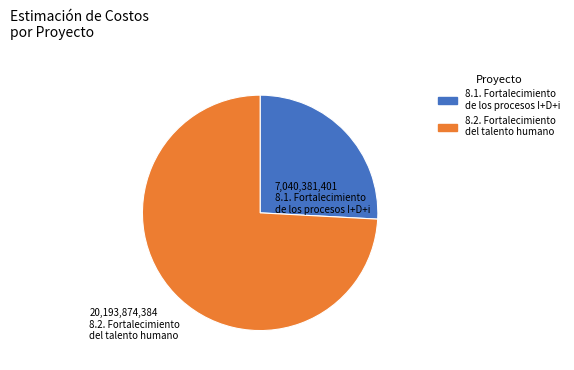

What is the smallest slice in the pie chart?

8.1. Fortalecimiento de los procesos I+D+i